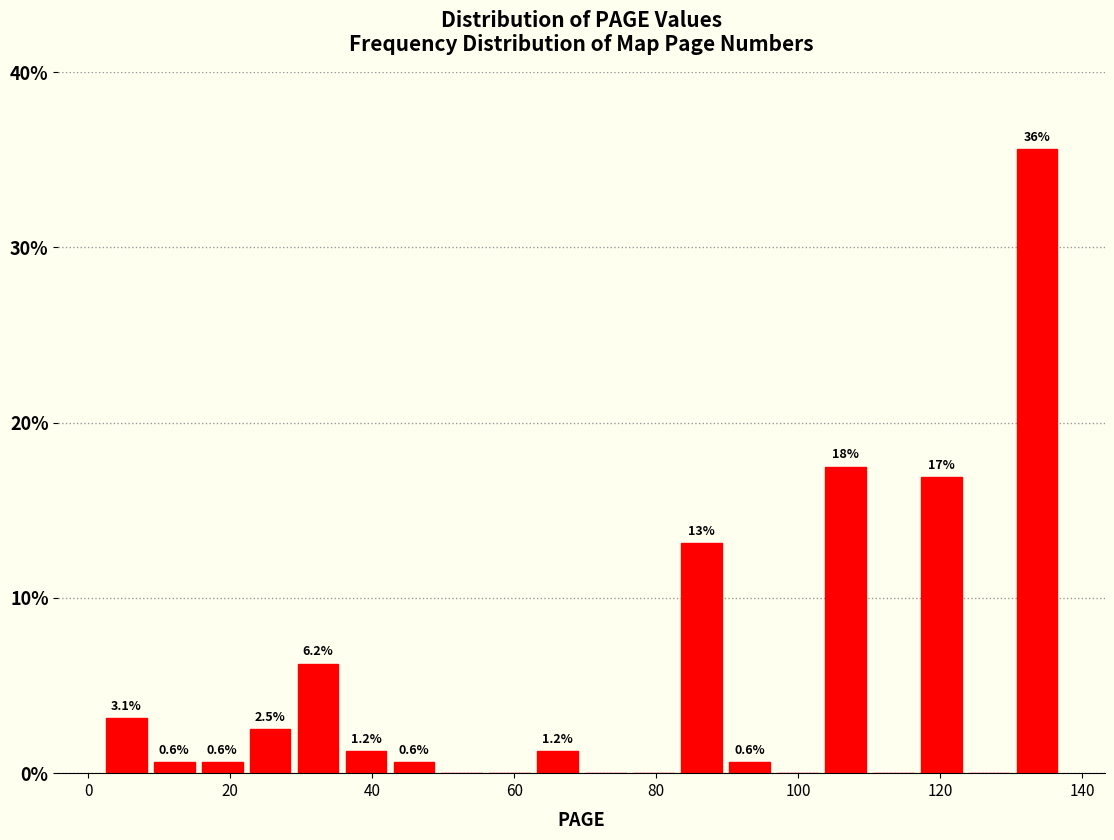

Read against the x-axis, roughly where is the centre of the tallest bar?

134